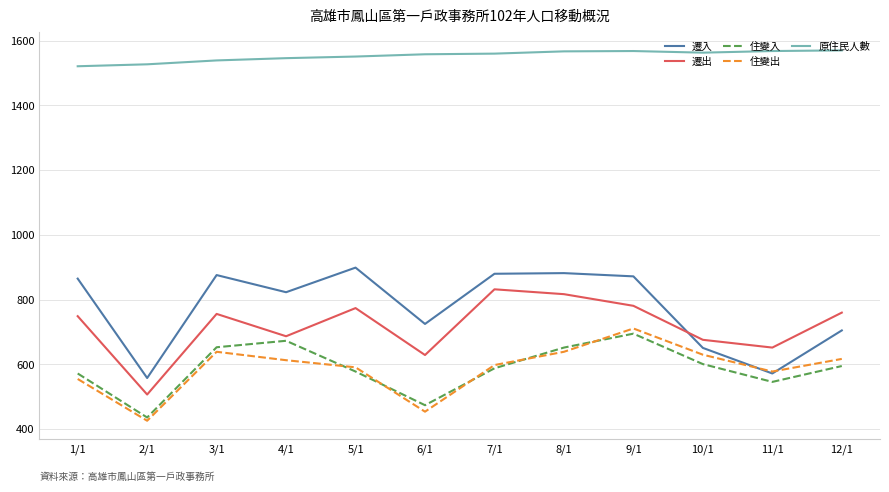

At which label does 住變入 first exceed 595?

3/1